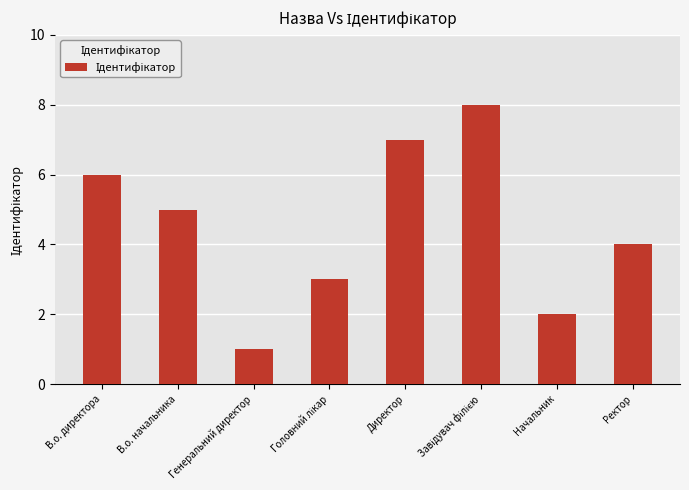

Reading left to right, extract all data points from this chart.

6	5	1	3	7	8	2	4